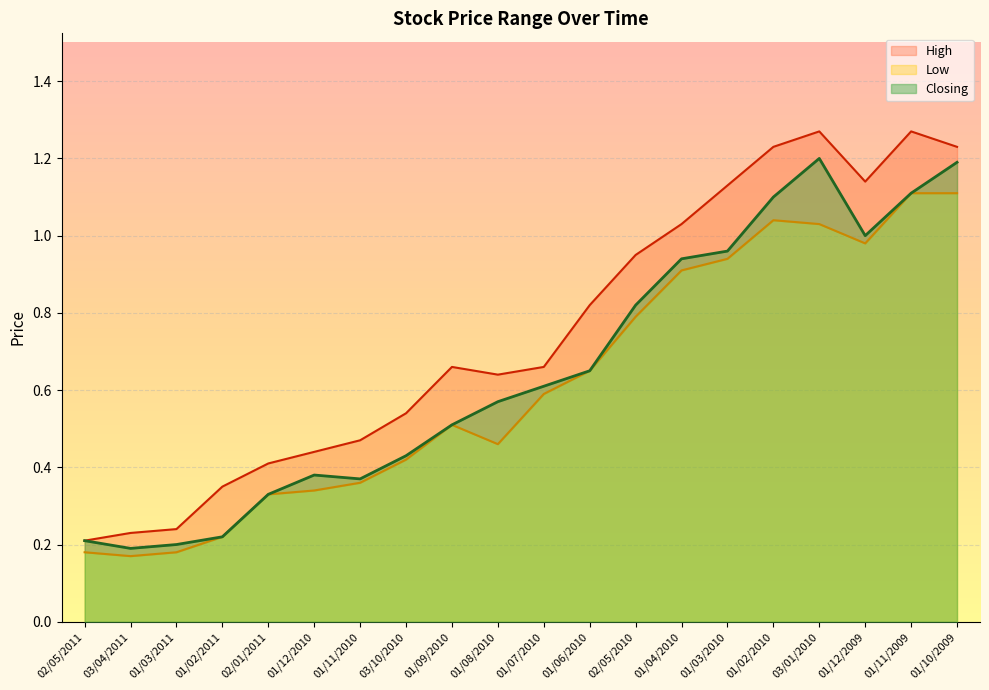

True or false: High and Low intersect in this chart.

False